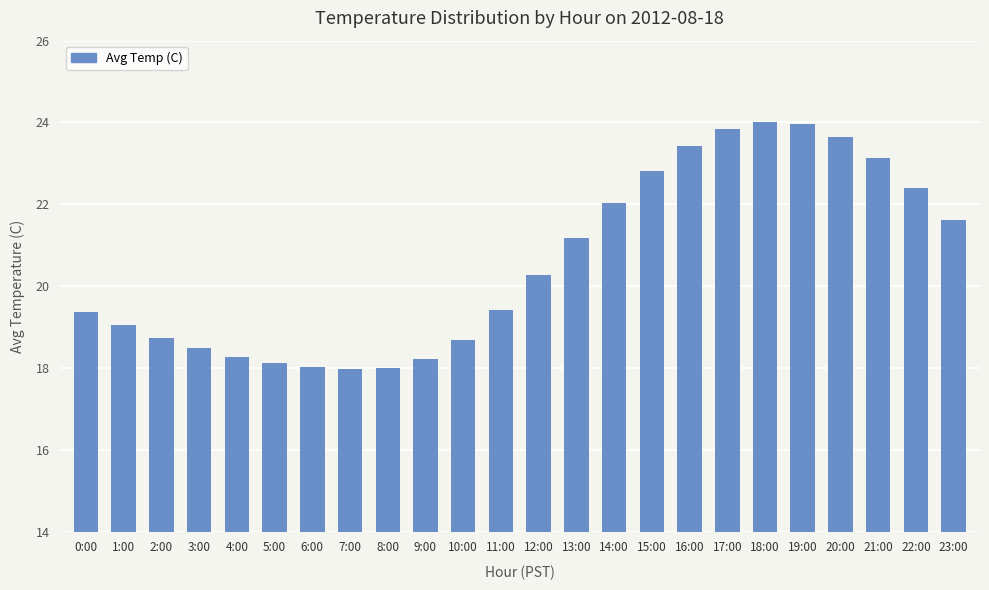

What is the smallest value displayed?

18.0